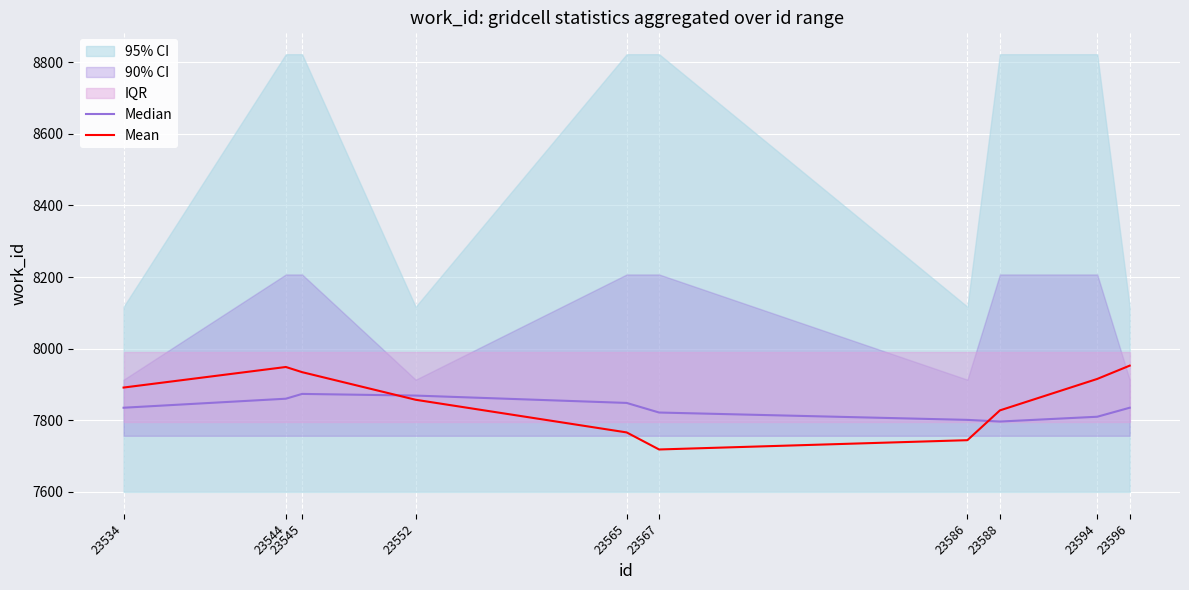

The value of Median at 23596 is 13842.4. True or false?

False